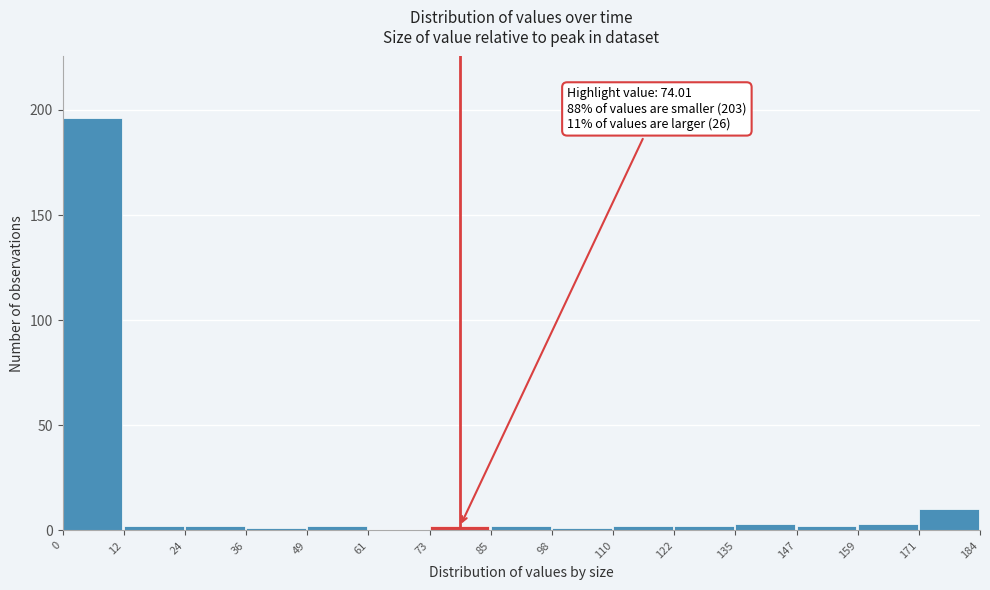

Which range on the x-axis has the tallest bar?

0 to 12